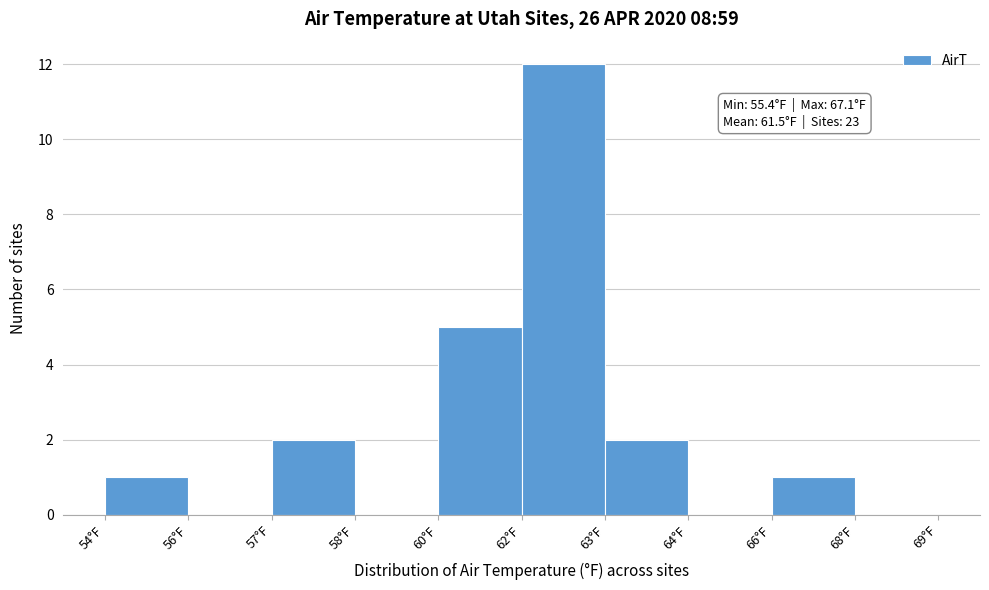

Reading left to right, list all the values displayed in this chart.

54°F=1	56°F=0	57°F=2	58°F=0	60°F=5	62°F=12	63°F=2	64°F=0	66°F=1	68°F=0